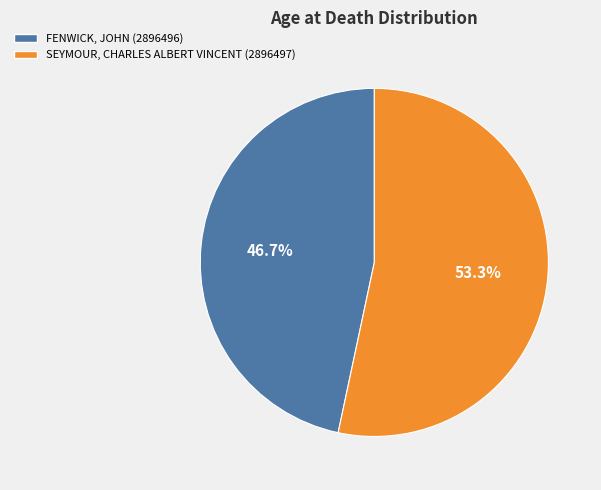

What portion of the pie excludes FENWICK, JOHN (2896496)?

53.3%